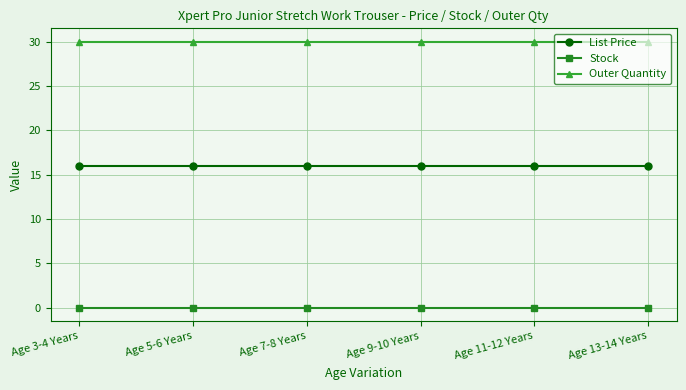

Rank the series by their maximum value, from highest to lowest.

Outer Quantity, List Price, Stock